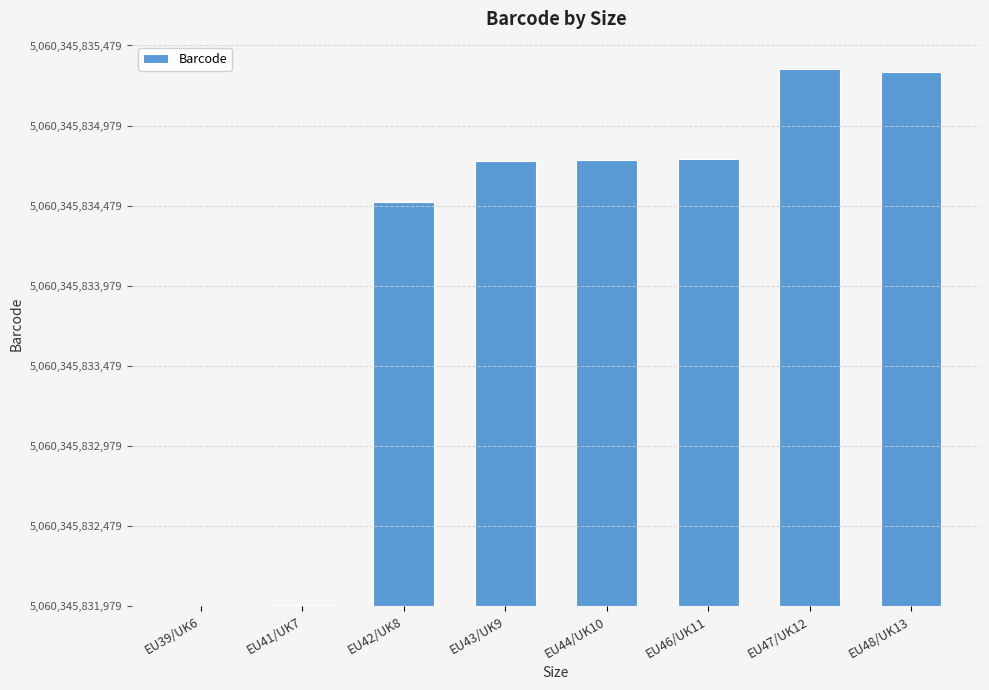

Are the bars horizontal?

No